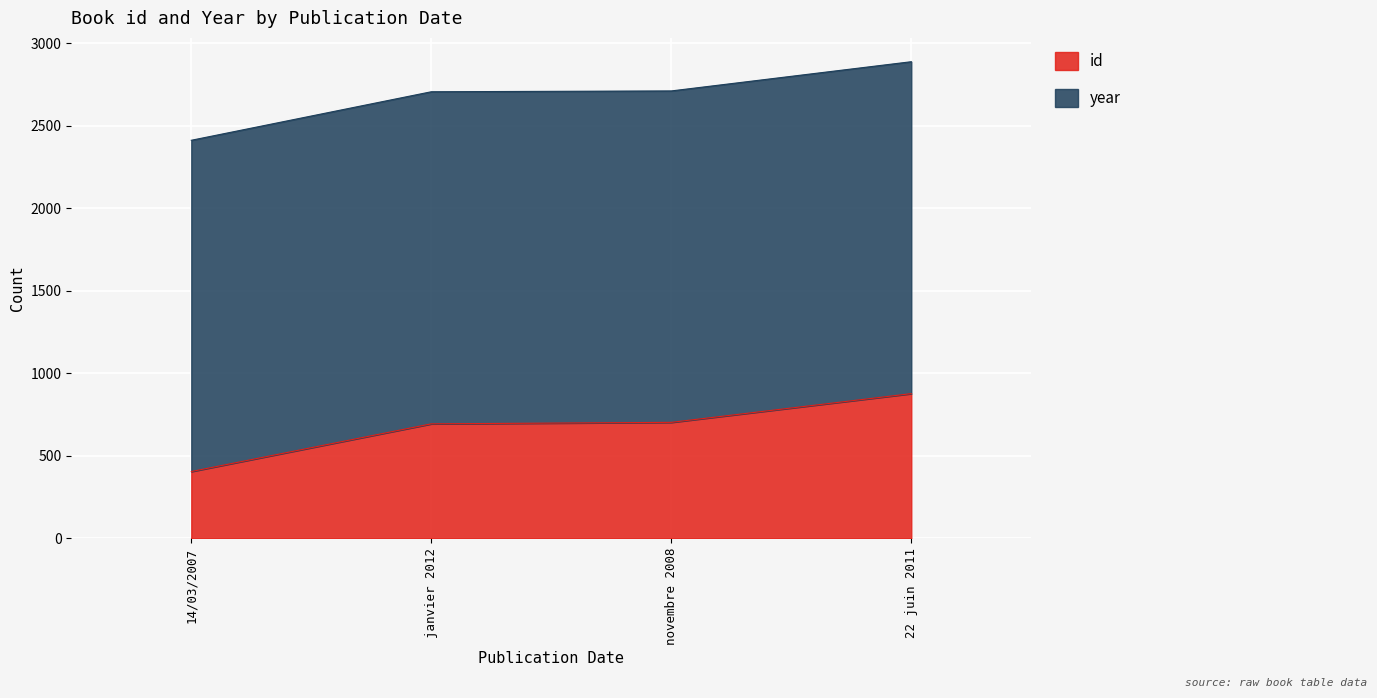

At which label is the value closest to 640?

janvier 2012